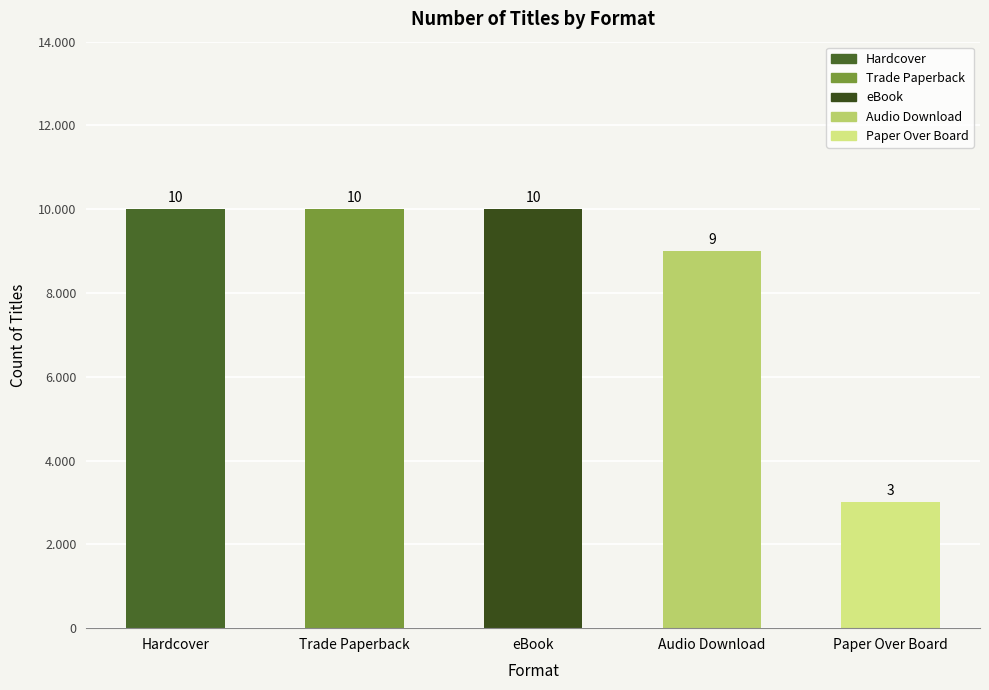

What is the label of the 4th bar from the left?

Audio Download